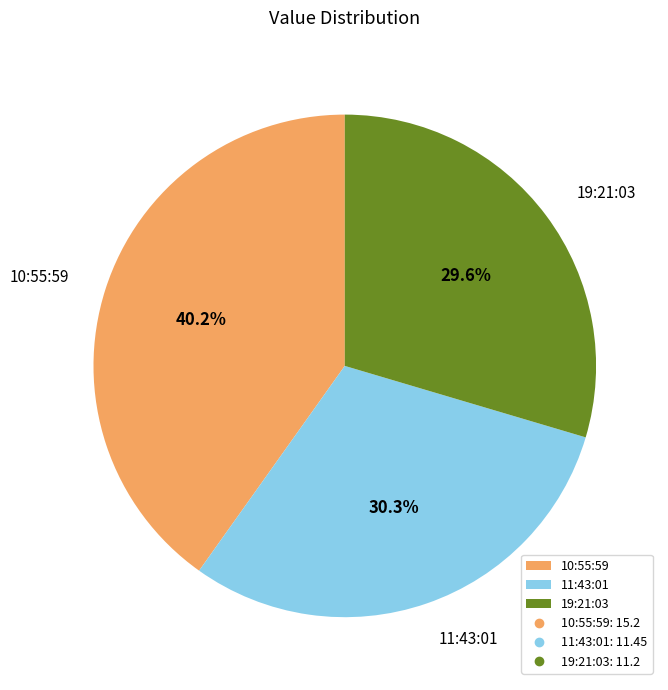

What is the ratio of the value at 11:43:01 to the value at 19:21:03?

1.0